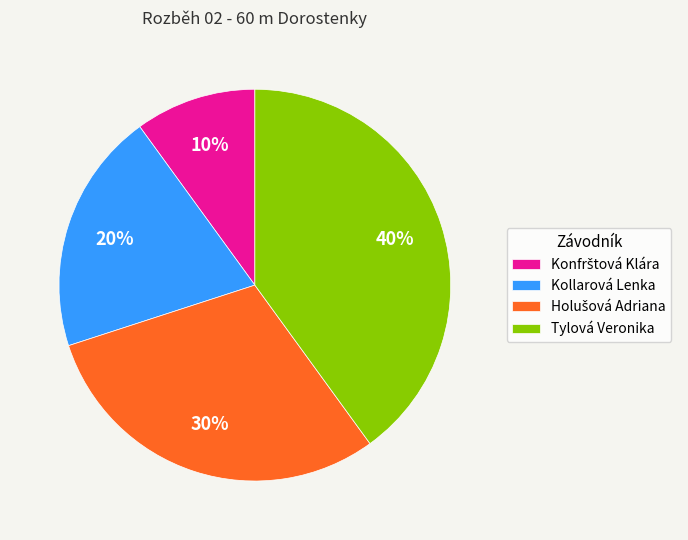

To the nearest percent, what portion does Tylová Veronika represent?

40%